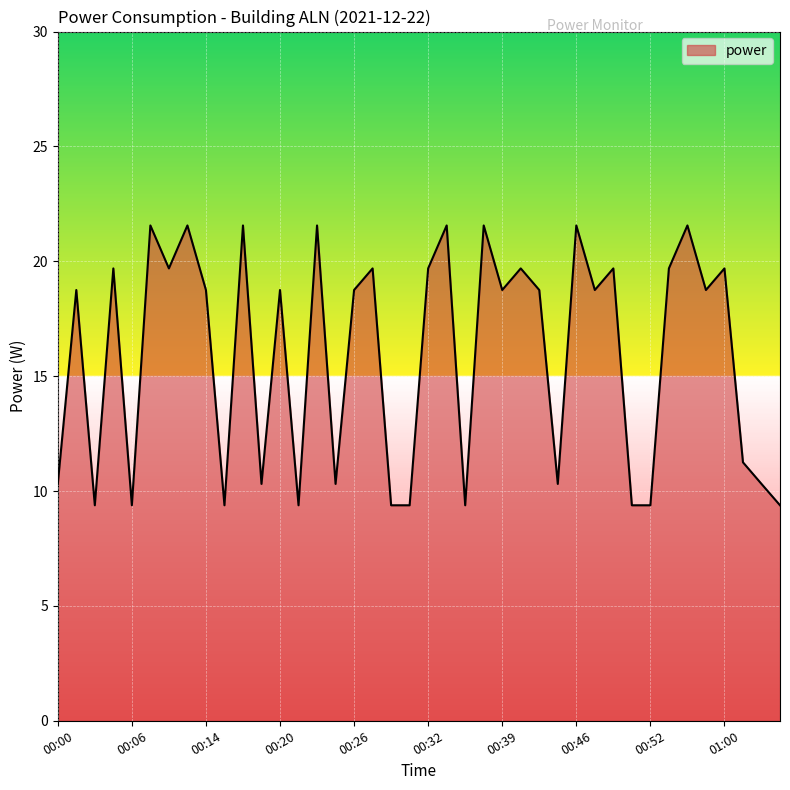

What is the smallest value displayed?

9.4